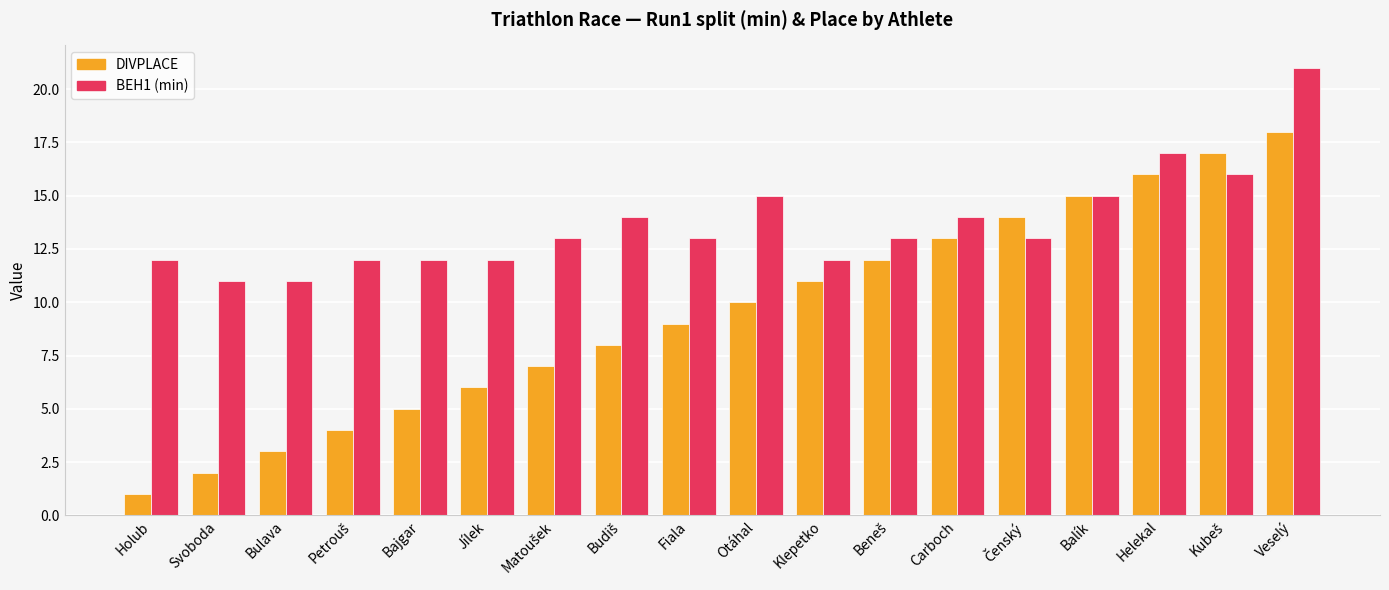

What are all the series names shown in the legend?

DIVPLACE, BEH1 (min)